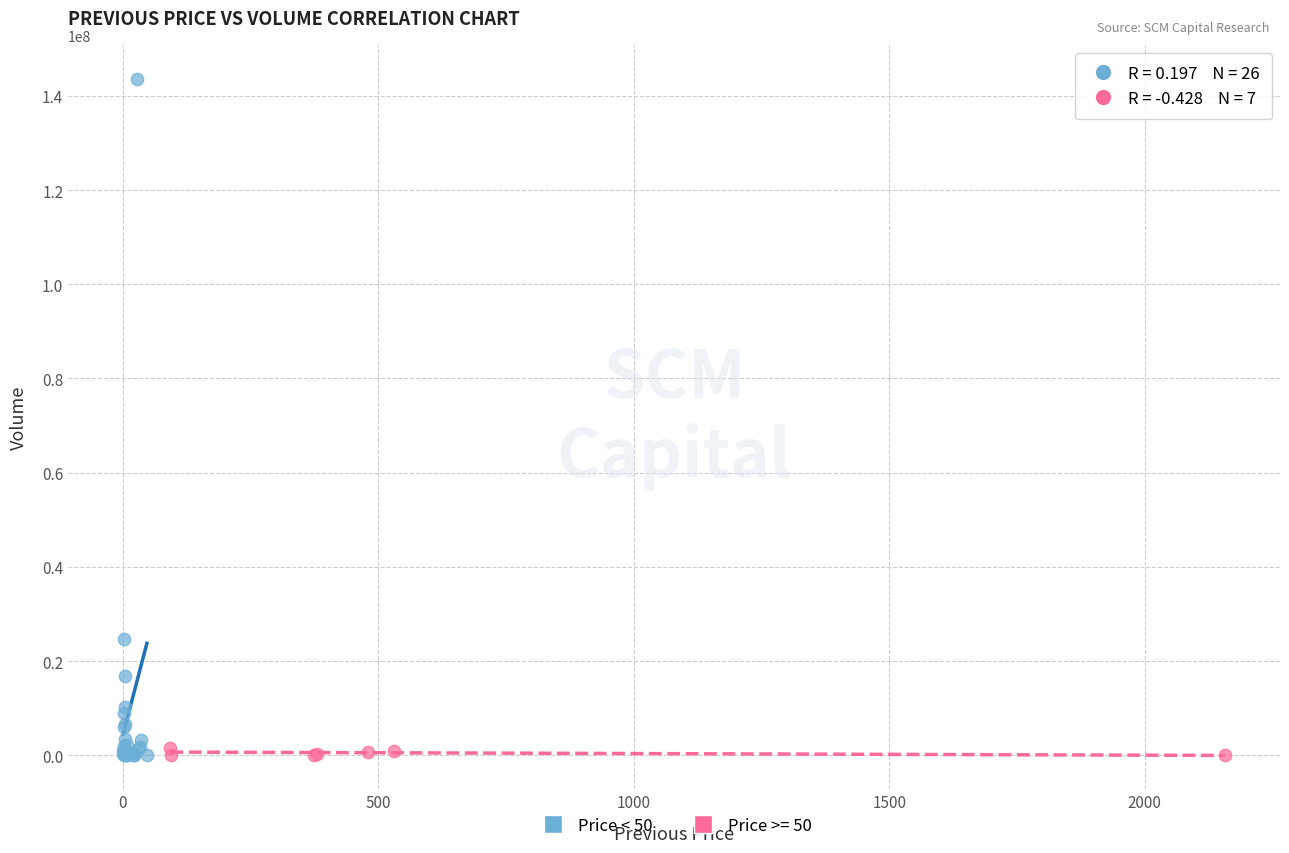

Which series has the largest Y range (max minus min)?

Price < 50